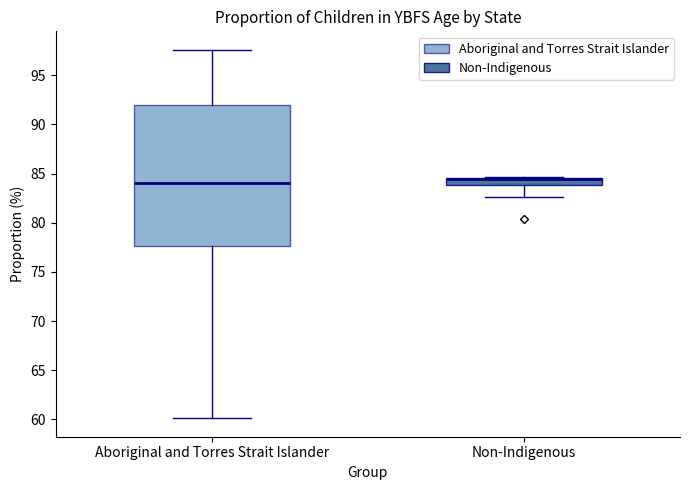

Reading left to right, transcribe this box plot: for each box, give where its median line is, the range the box spans, and where its two whiskers end, as read against the y-axis. The values are not printed on the chart, so give them approximately, as read against the axis.

Aboriginal and Torres Strait Islander: median 84.0, box 77.5 to 92.0, whiskers 60.0 to 97.5
Non-Indigenous: median 84.5 (just below the box's upper edge), box 84.0 to 84.5, whiskers 82.5 to 84.5